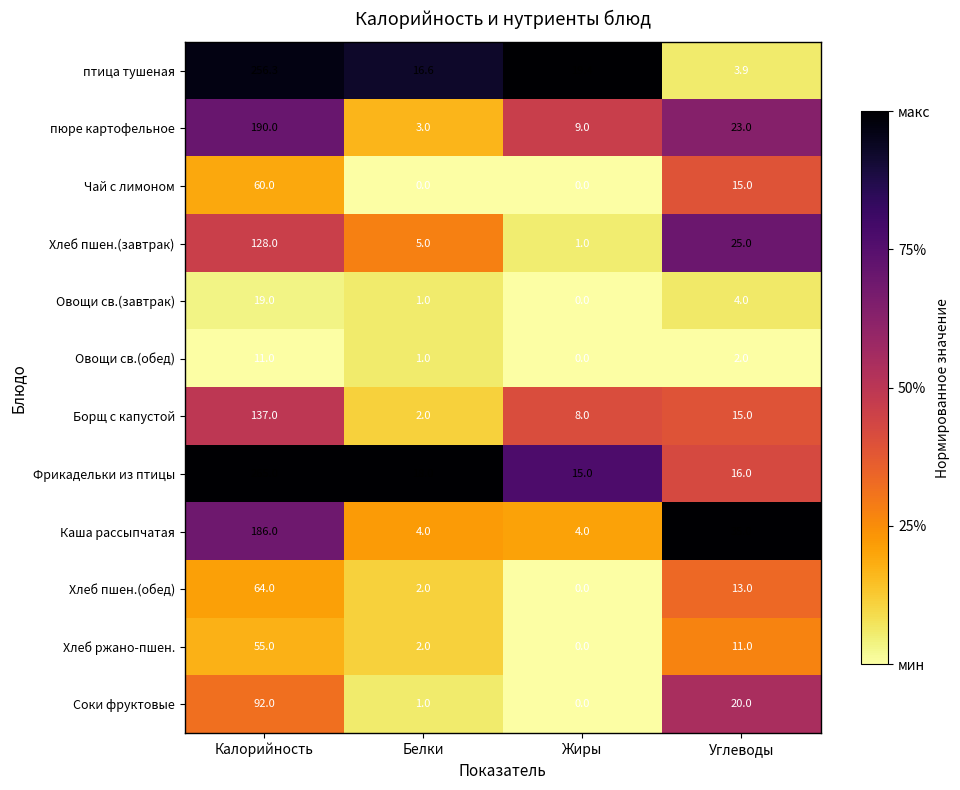

List the series in order of their peak value, highest first.

Фрикадельки из птицы, птица тушеная, пюре картофельное, Каша рассыпчатая, Борщ с капустой, Хлеб пшен.(завтрак), Соки фруктовые, Хлеб пшен.(обед), Чай с лимоном, Хлеб ржано-пшен., Овощи св.(завтрак), Овощи св.(обед)